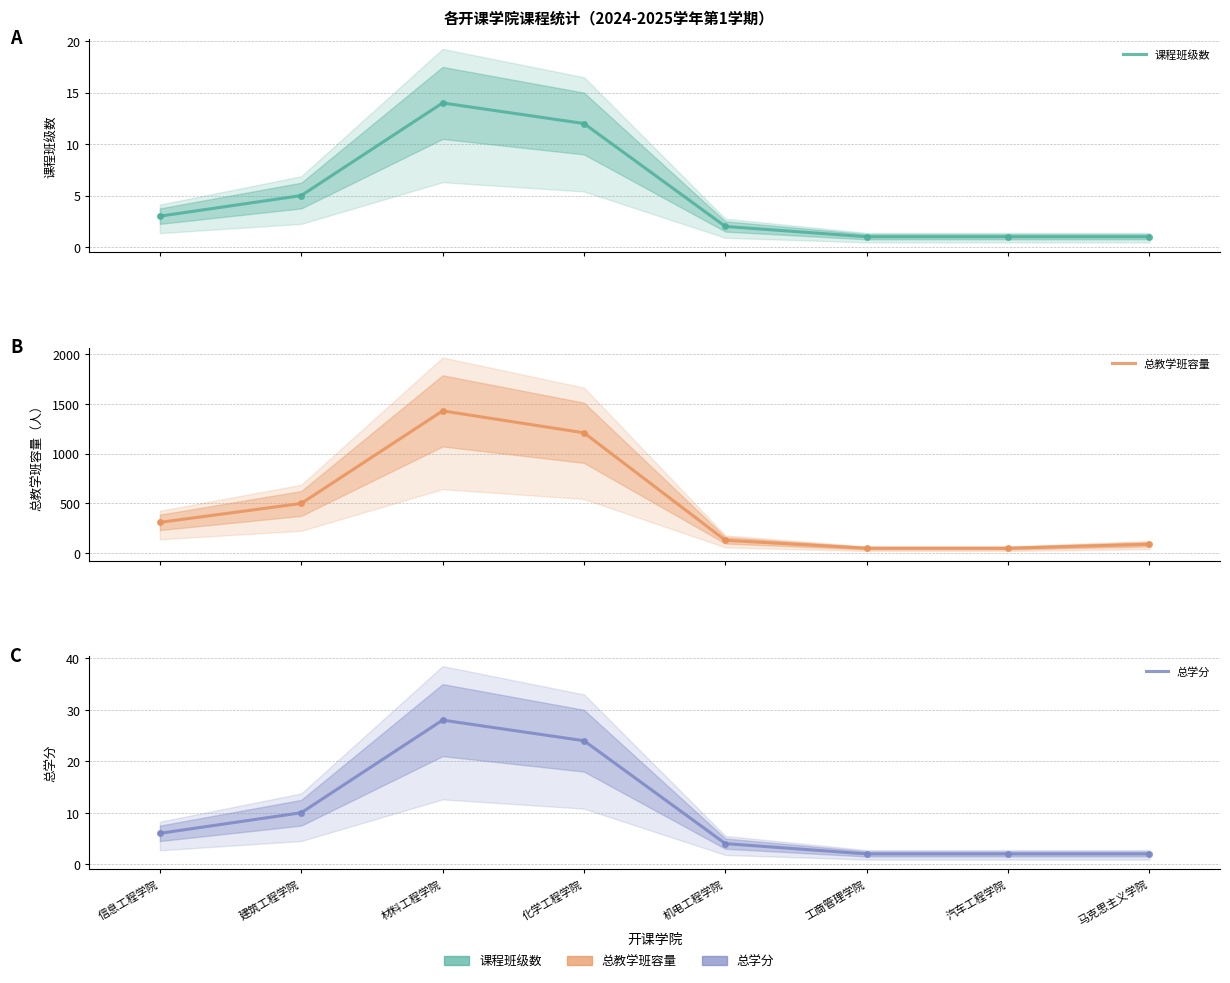

Which series has the largest total across all categories?

总教学班容量